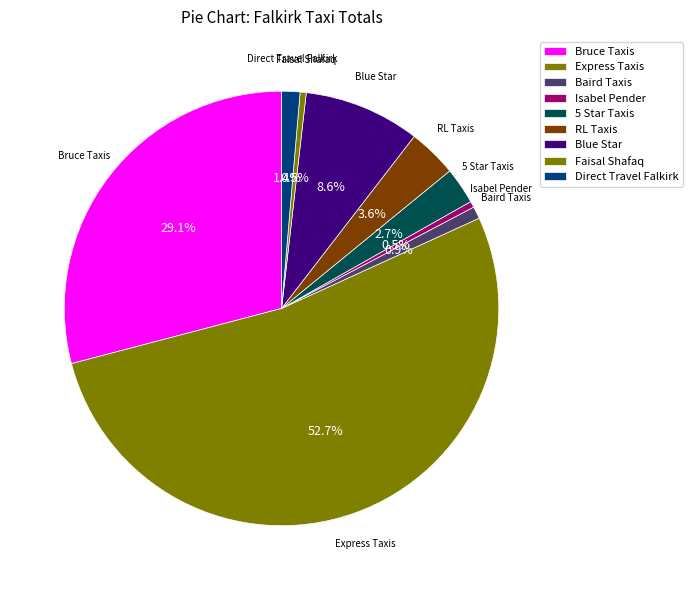

To the nearest percent, what portion does 5 Star Taxis represent?

3%